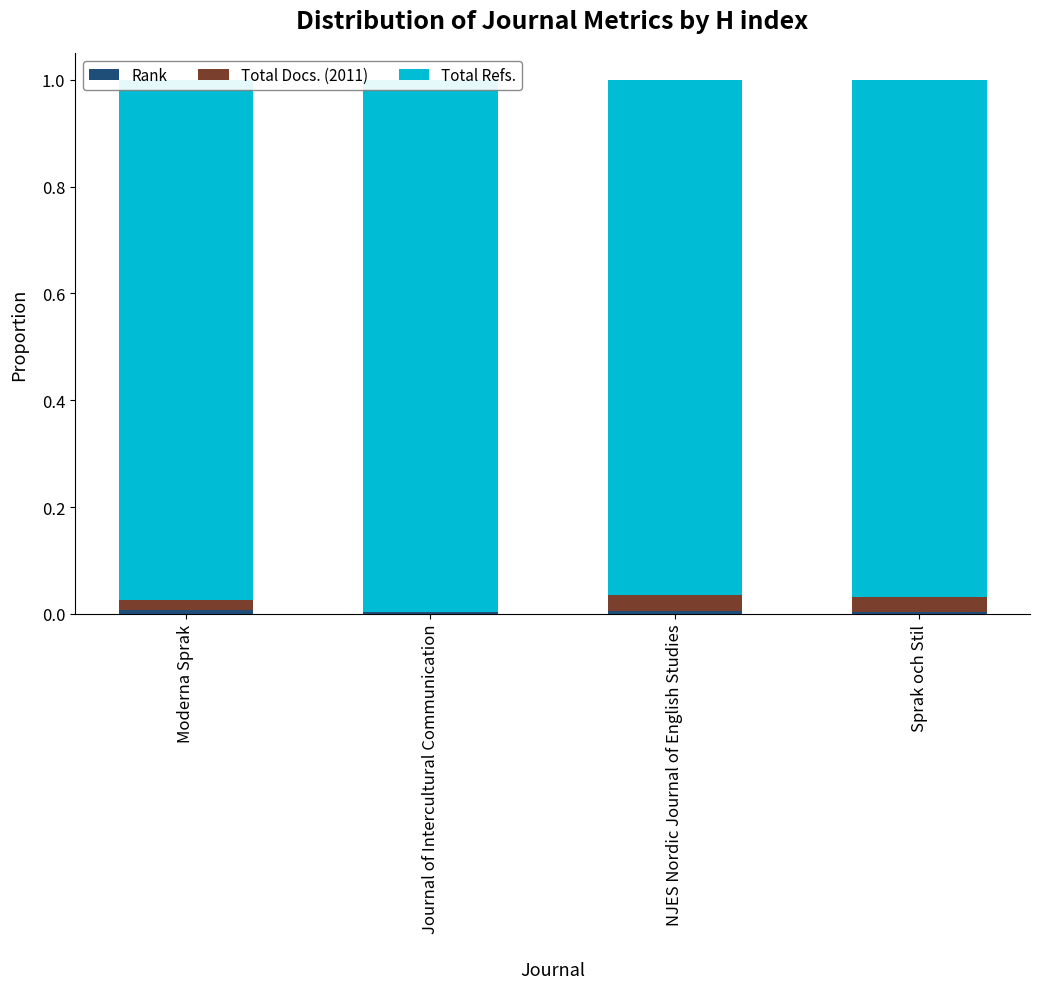

The Rank series shows 0.0 at Moderna Sprak. True or false?

False